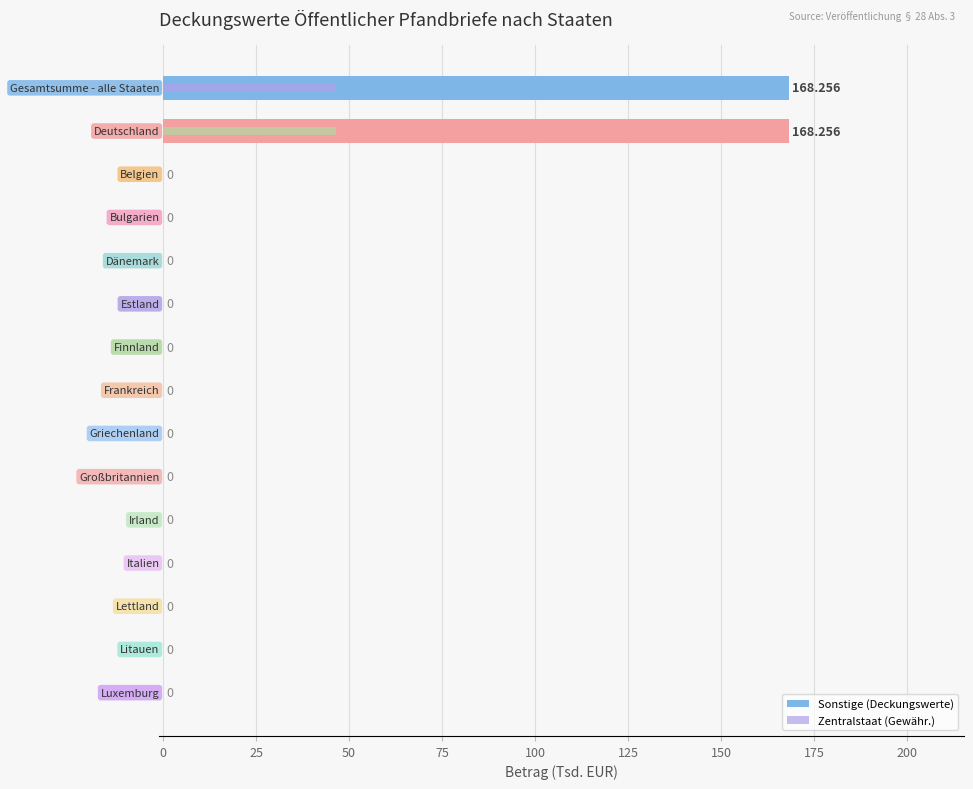

Reading right to left, list all the values displayed in this chart.

Sonstige (Deckungswerte): 0.0	0.0	0.0	0.0	0.0	0.0	0.0	0.0	0.0	0.0	0.0	0.0	0.0	168.3	168.3
Zentralstaat (Gewähr.): 0.0	0.0	0.0	0.0	0.0	0.0	0.0	0.0	0.0	0.0	0.0	0.0	0.0	46.5	46.5